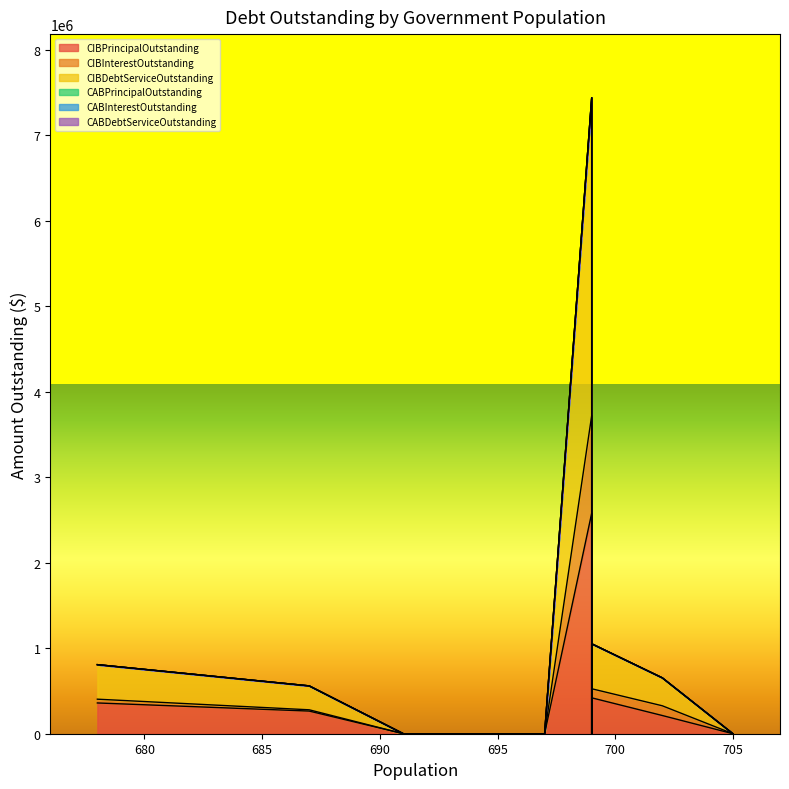

What are all the series names shown in the legend?

CIBPrincipalOutstanding, CIBInterestOutstanding, CIBDebtServiceOutstanding, CABPrincipalOutstanding, CABInterestOutstanding, CABDebtServiceOutstanding